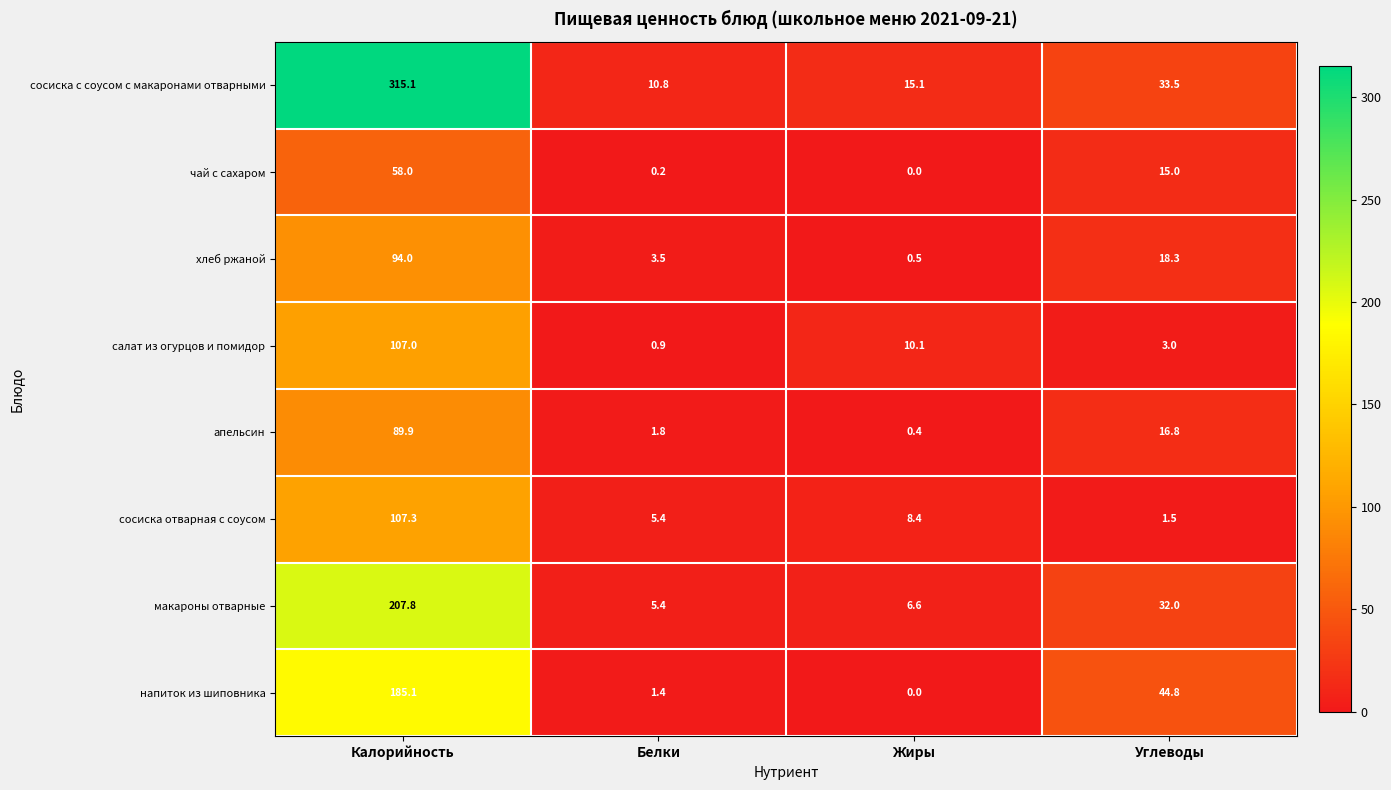

Which series has the widest spread of values?

сосиска с соусом с макаронами отварными